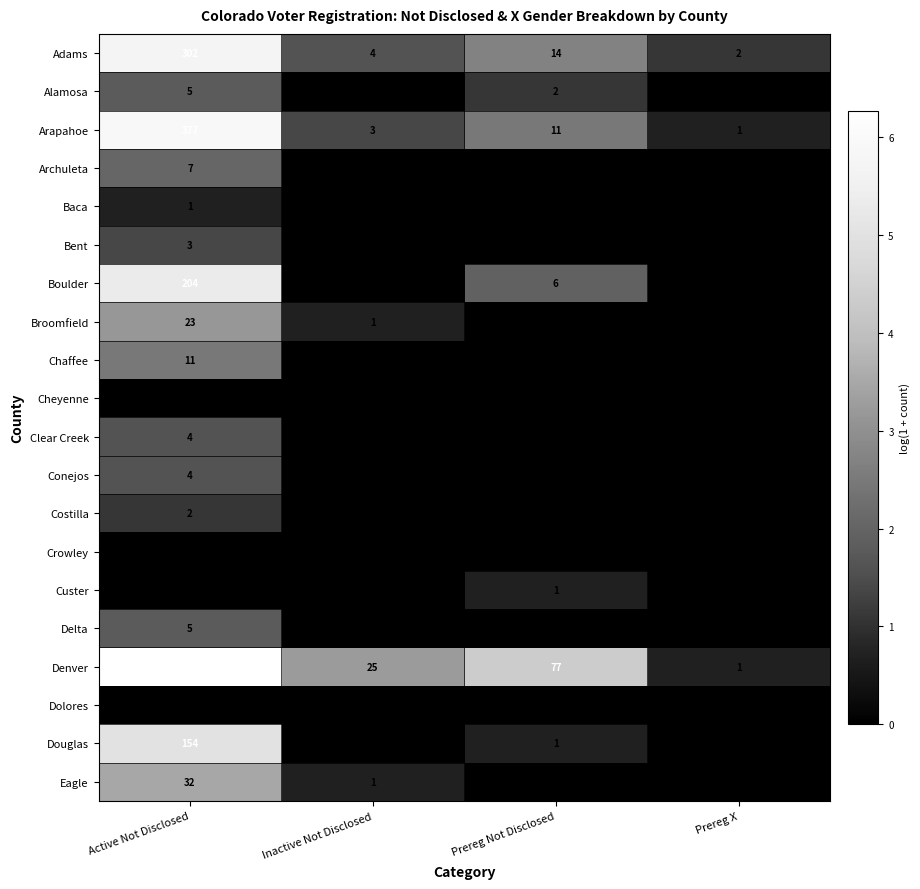

The value of Costilla at Inactive Not Disclosed is -1. True or false?

False